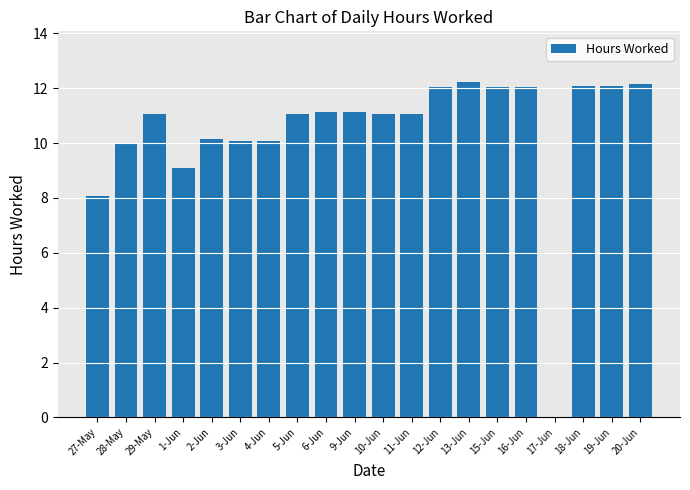

What is the maximum value shown in the chart?

12.2